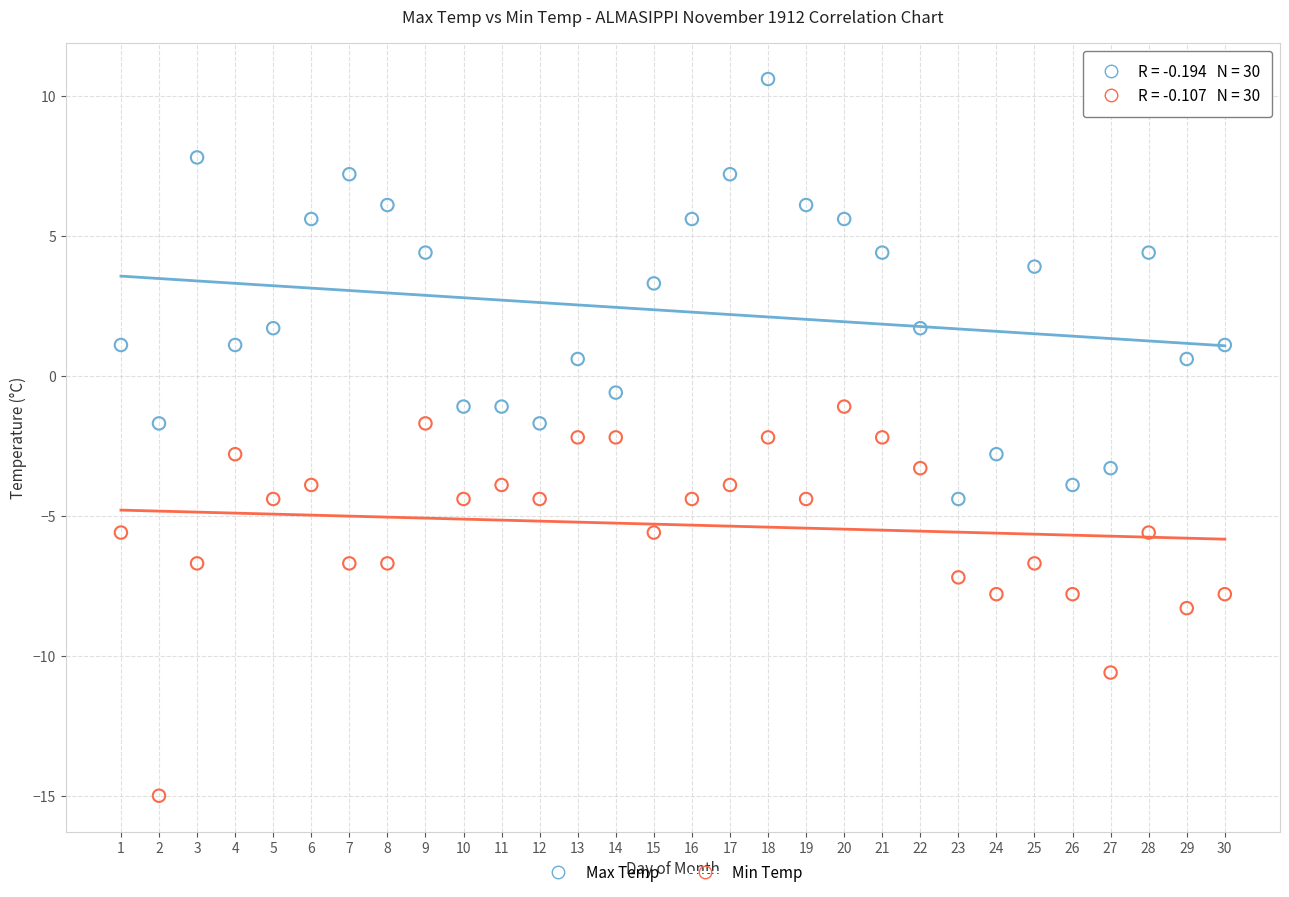

Across all data points, what is the range of X values (max minus min)?

29.0